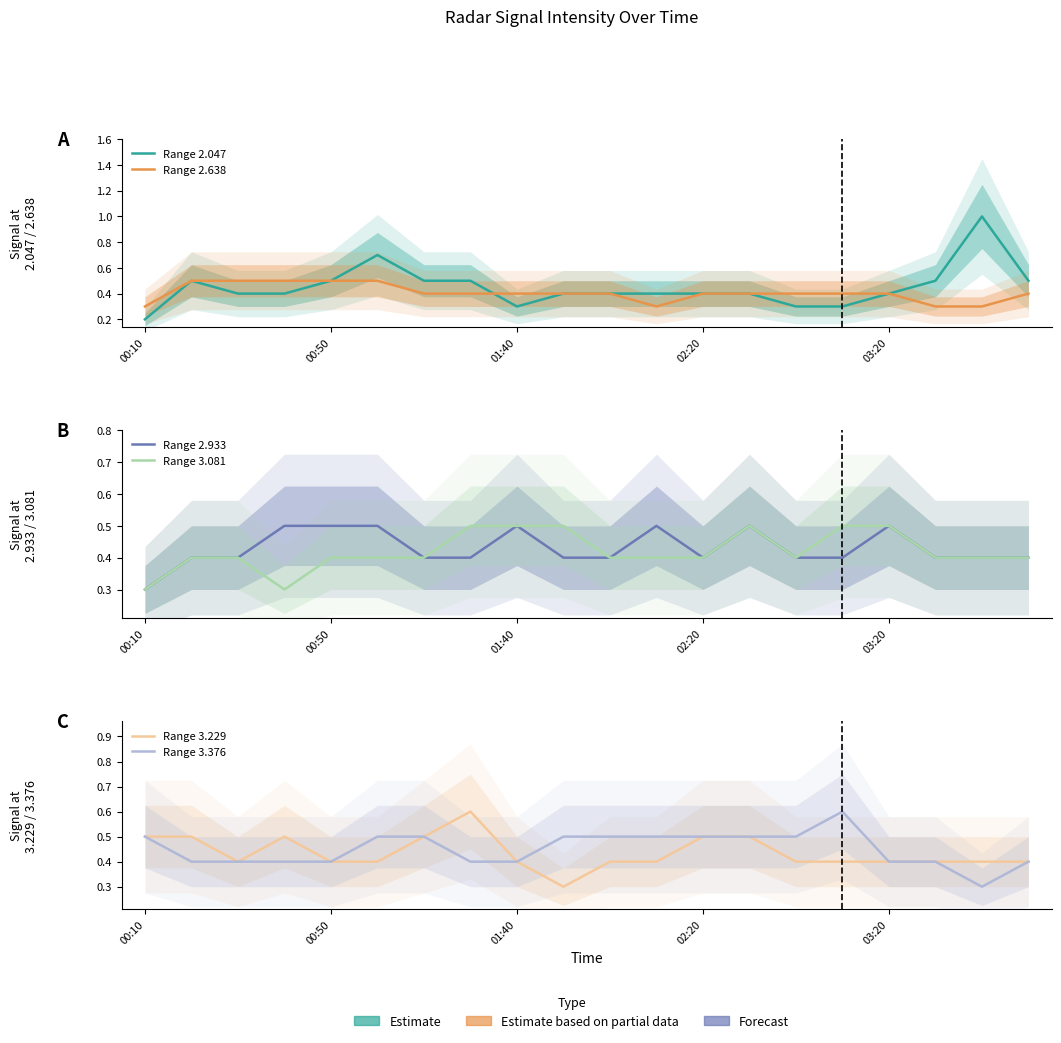

Read the Range 2.047 value at 17.

0.5